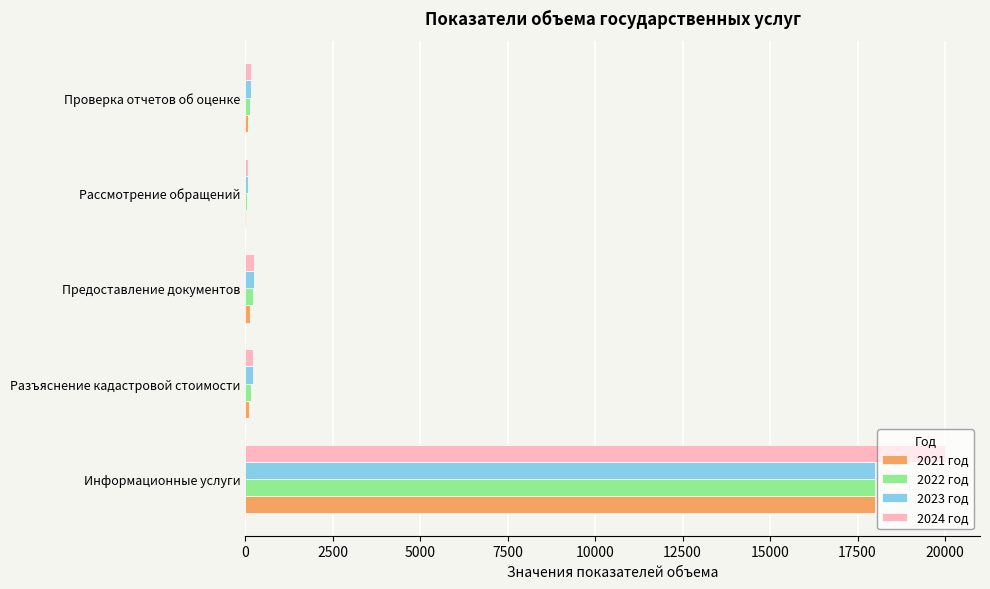

How many categories are shown in the chart?

5